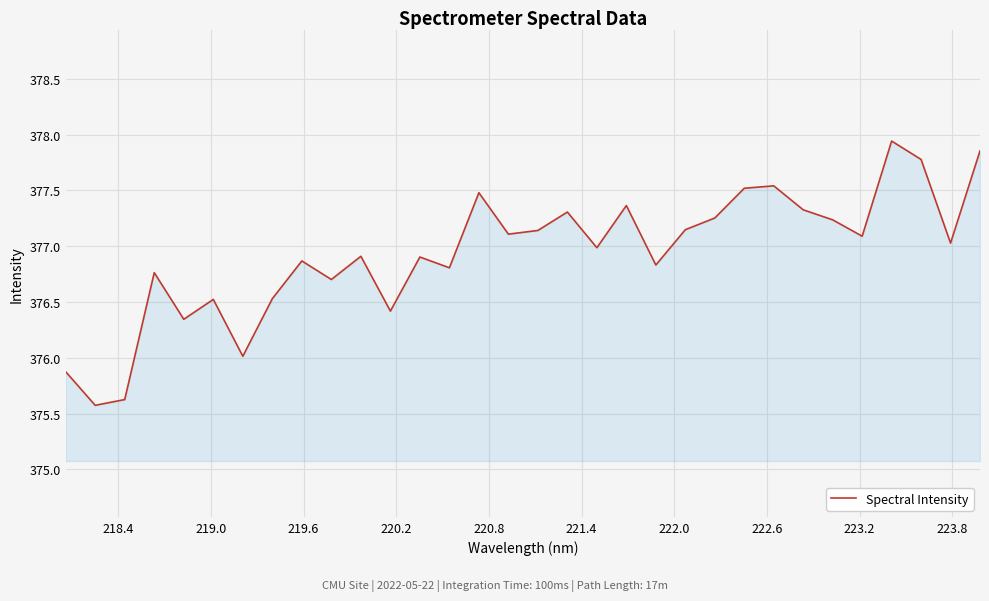

What is the minimum value shown in the chart?

375.6